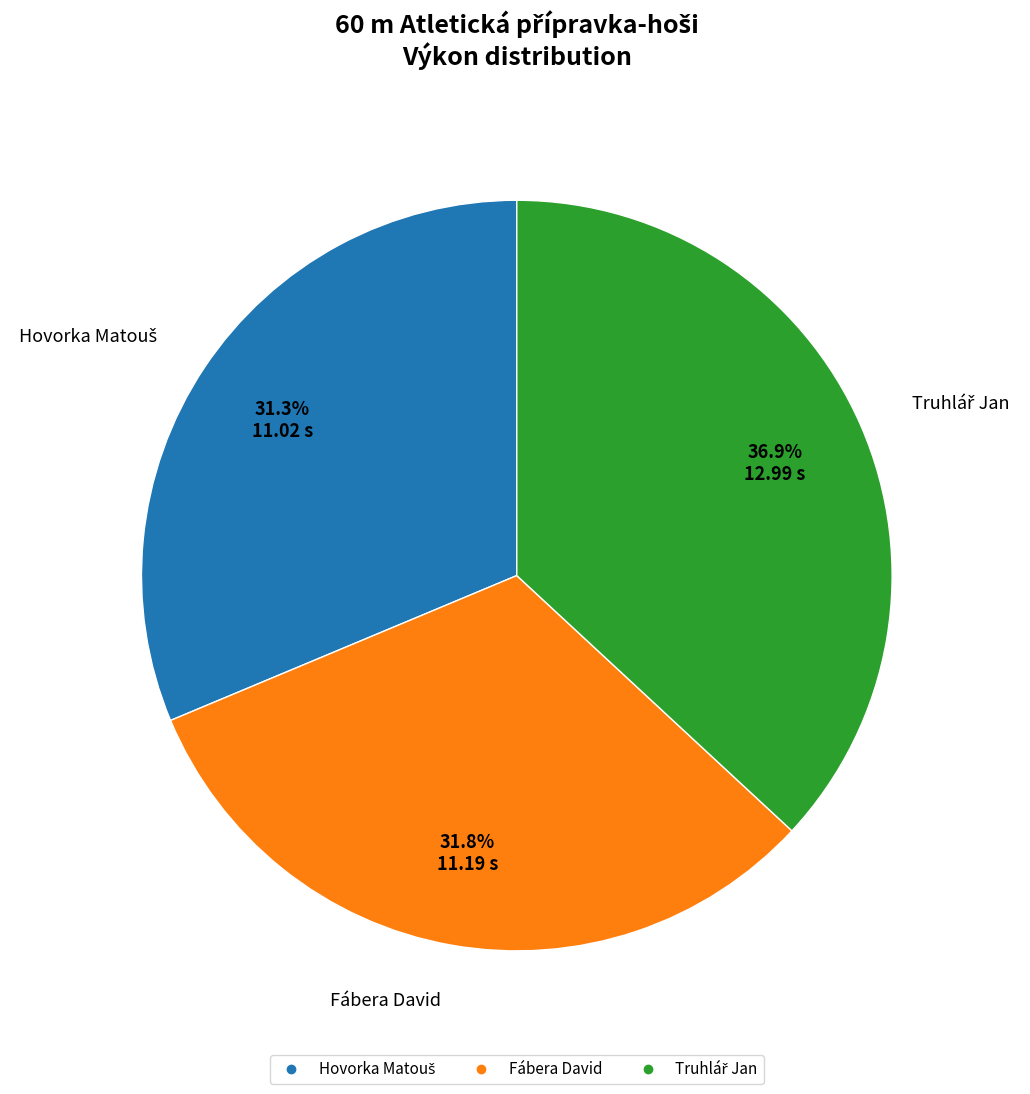

Is there a majority slice in this chart?

No